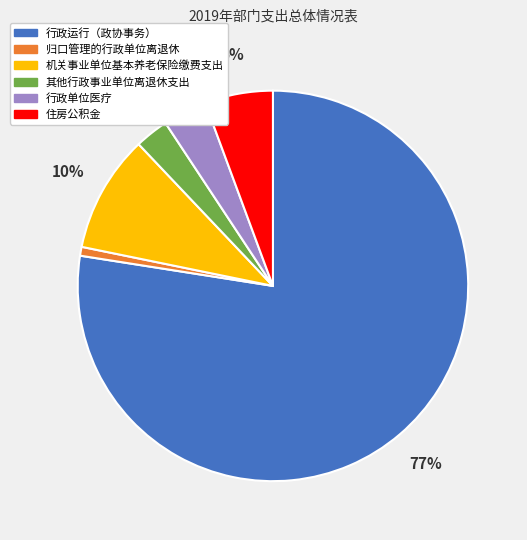

Which slice is the smallest?

归口管理的行政单位离退休